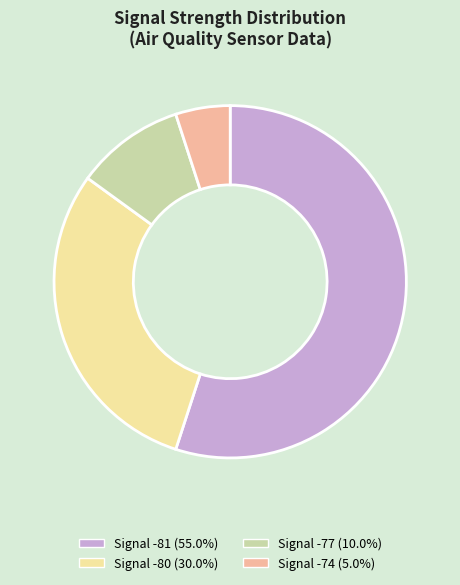

How many slices are in this pie chart?

4